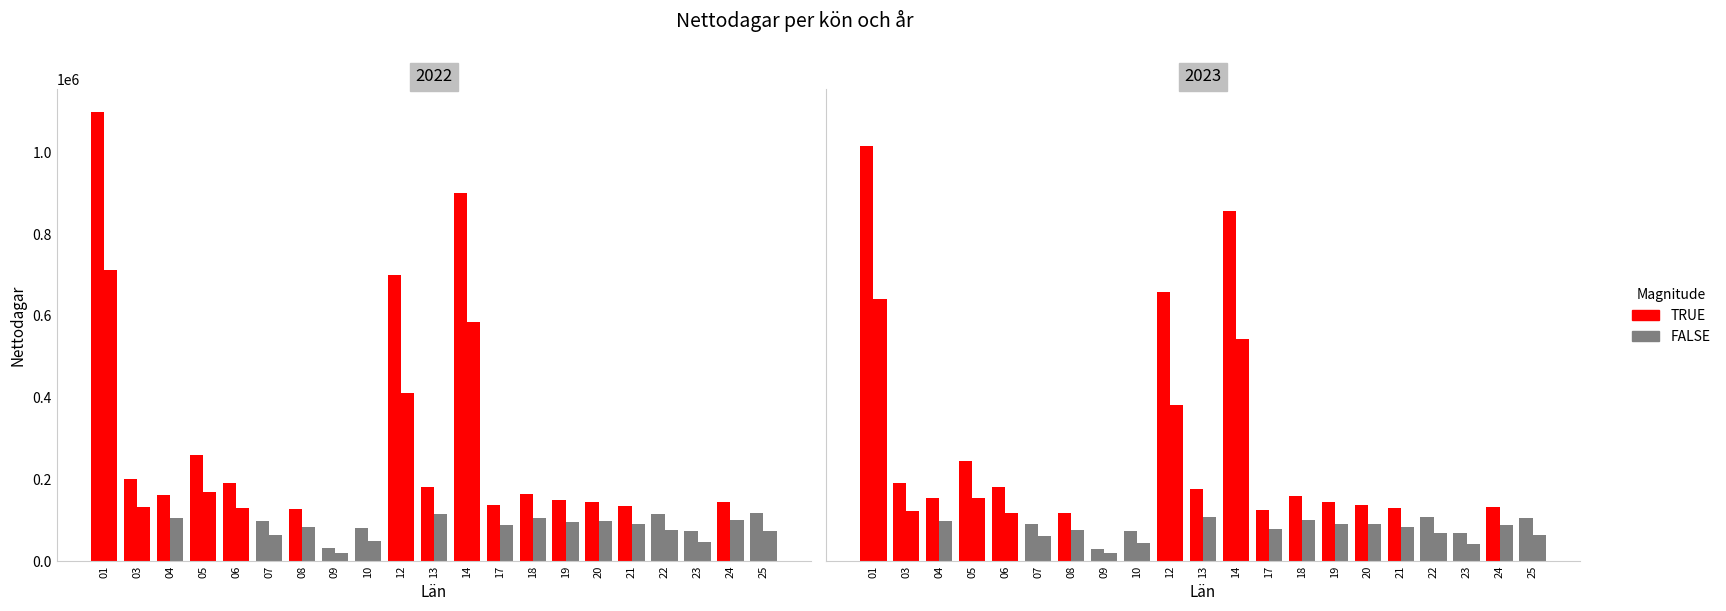

The Kvinna series shows 59343.2 at 03. True or false?

False